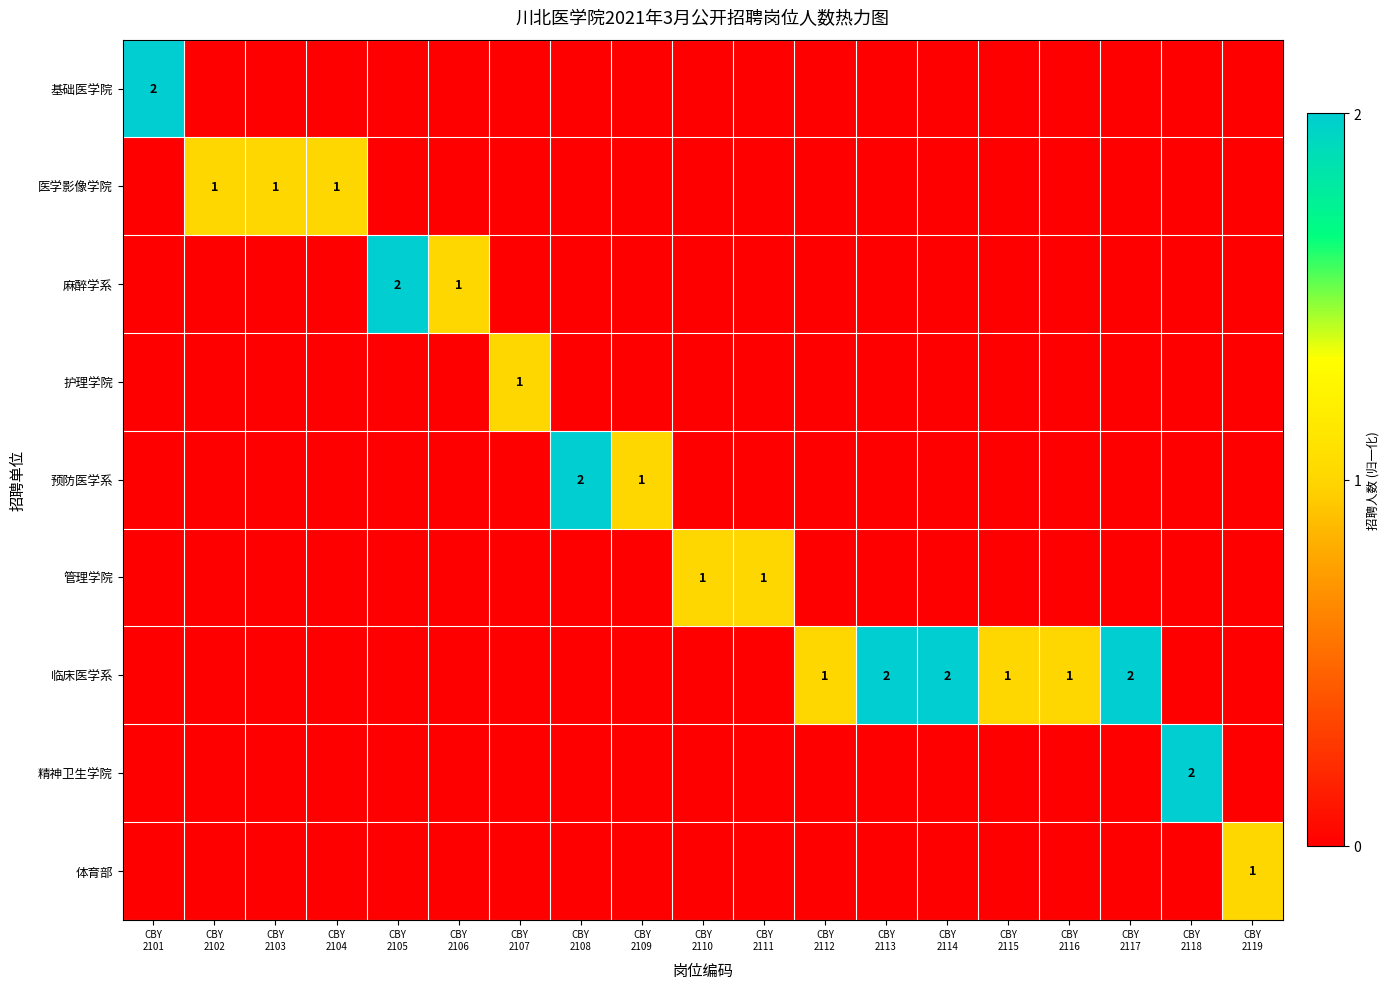

The 精神卫生学院 series shows 0.0 at CBY 2105. True or false?

True